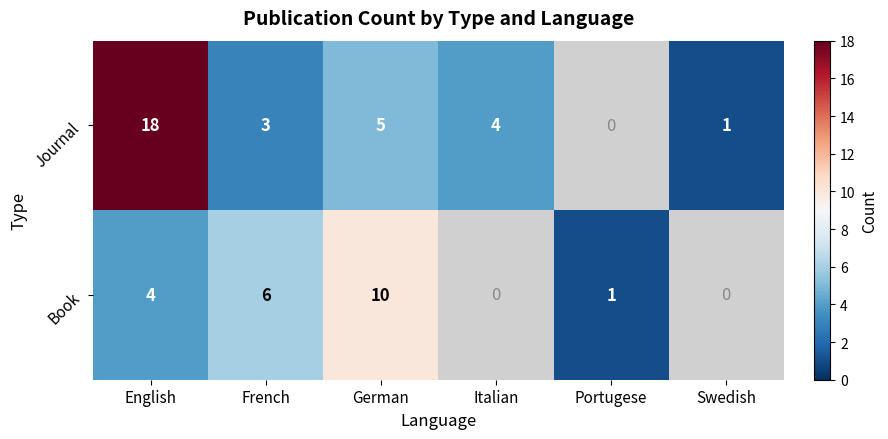

Which has a higher value, Italian or German?

German